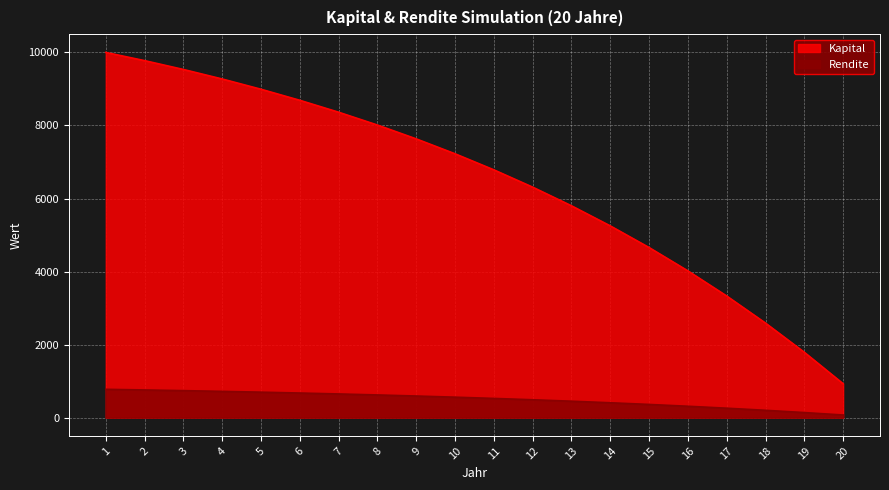

How many data points in Kapital are less than 7224?

10